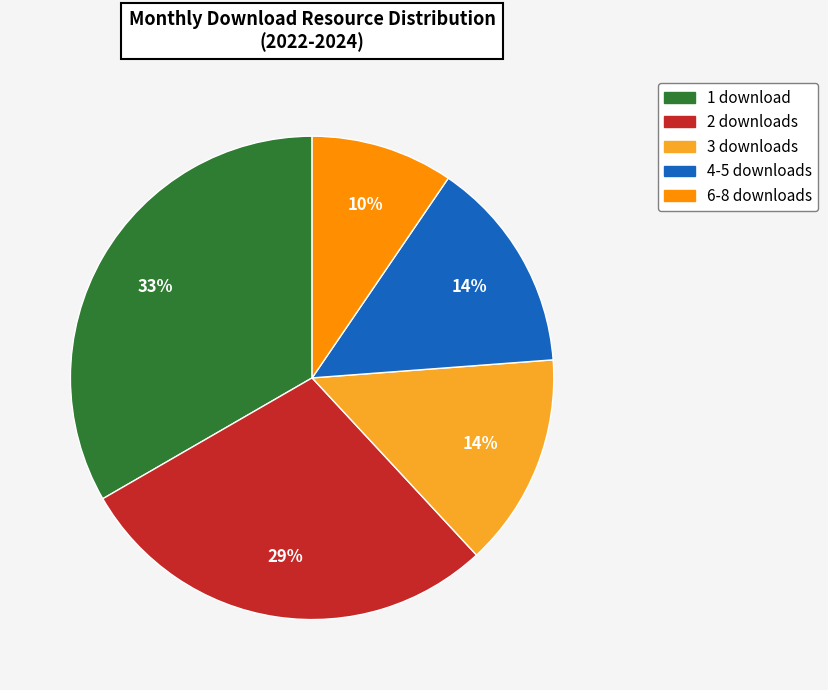

To the nearest percent, what is the average slice percentage?

20%